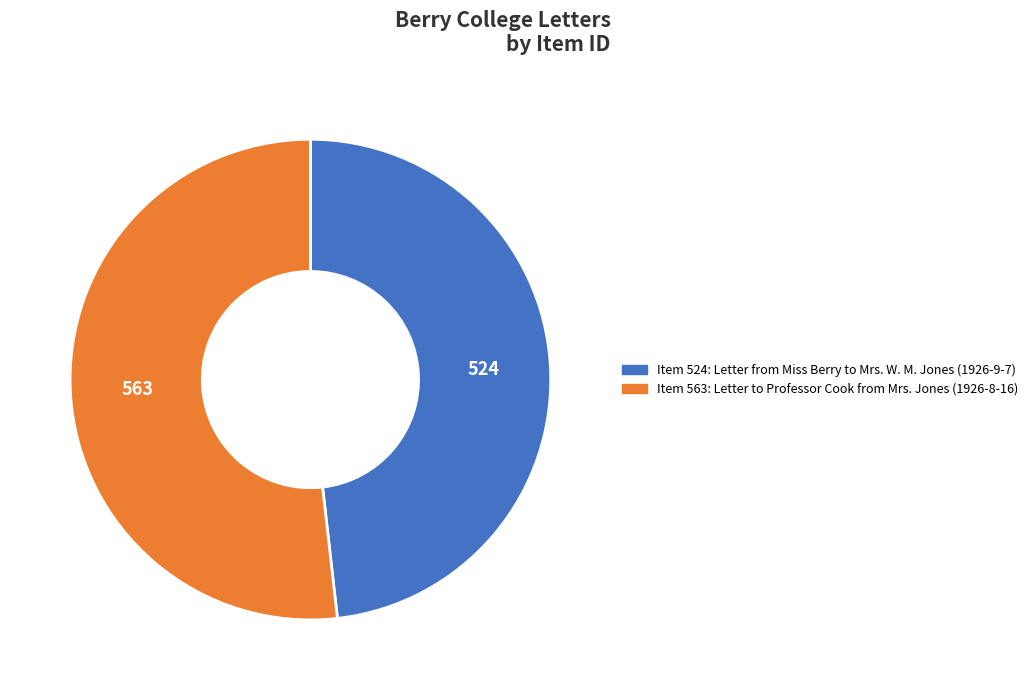

Is it true that Item 563: Letter to Professor Cook from Mrs. Jones (1926-8-16) is 64% of the pie?

False